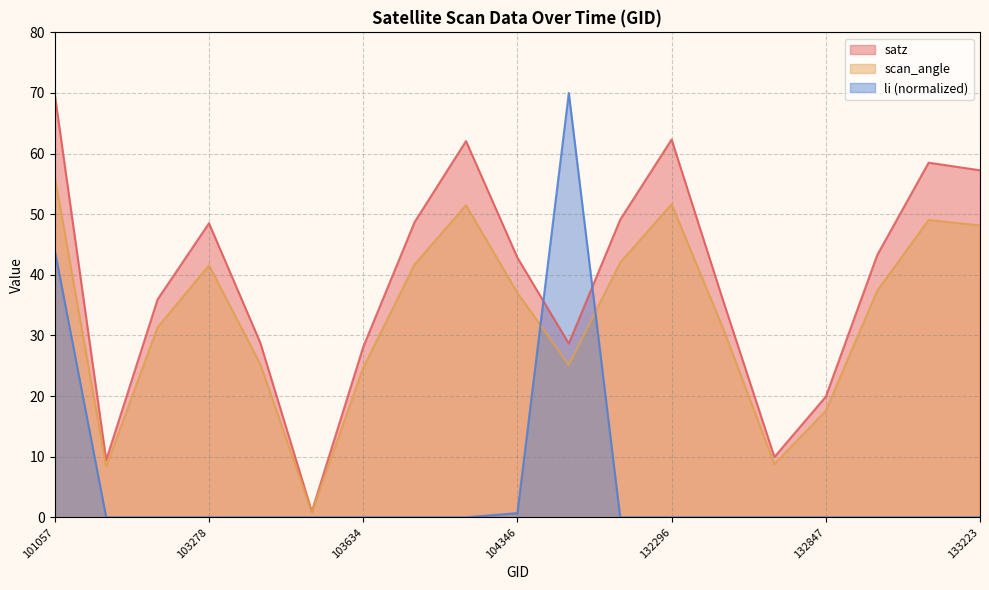

Reading right to left, extract all data points from this chart.

satz: 133223=57.2	133209=58.5	133027=43.3	132847=19.9	132669=10.0	132488=35.8	132296=62.3	132123=49.1	131947=28.7	104346=42.8	103868=62.1	103752=48.7	103634=28.1	103515=1.0	103396=28.8	103278=48.5	103031=36.0	102911=9.5	101057=69.8
scan_angle: 133223=48.2	133209=49.0	133027=37.4	132847=17.6	132669=8.8	132488=31.2	132296=51.7	132123=42.0	131947=25.1	104346=37.0	103868=51.5	103752=41.7	103634=24.7	103515=0.8	103396=25.2	103278=41.6	103031=31.3	102911=8.4	101057=56.2
li: 133223=0.0	133209=0.0	133027=0.0	132847=0.0	132669=0.0	132488=0.0	132296=0.0	132123=0.0	131947=70.0	104346=0.7	103868=0.0	103752=0.0	103634=0.0	103515=0.0	103396=0.0	103278=0.0	103031=0.0	102911=0.0	101057=44.0